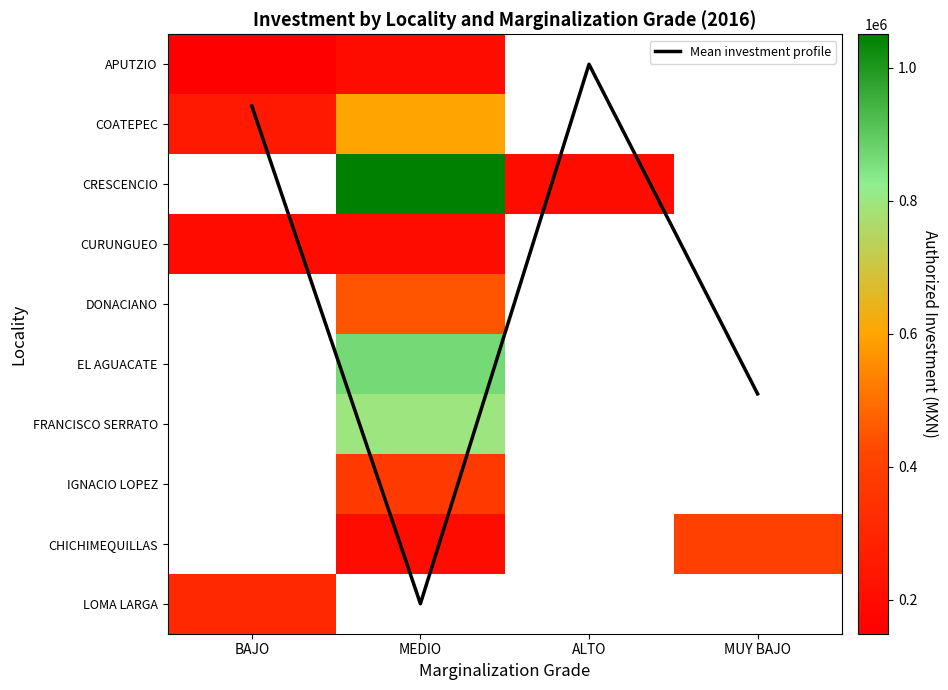

The CRESCENCIO series shows 1578952.6 at MEDIO. True or false?

False